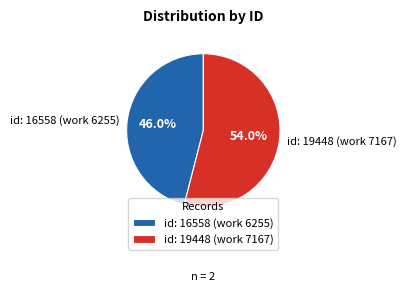

Is it true that id: 16558 (work 6255) is 53% of the pie?

False